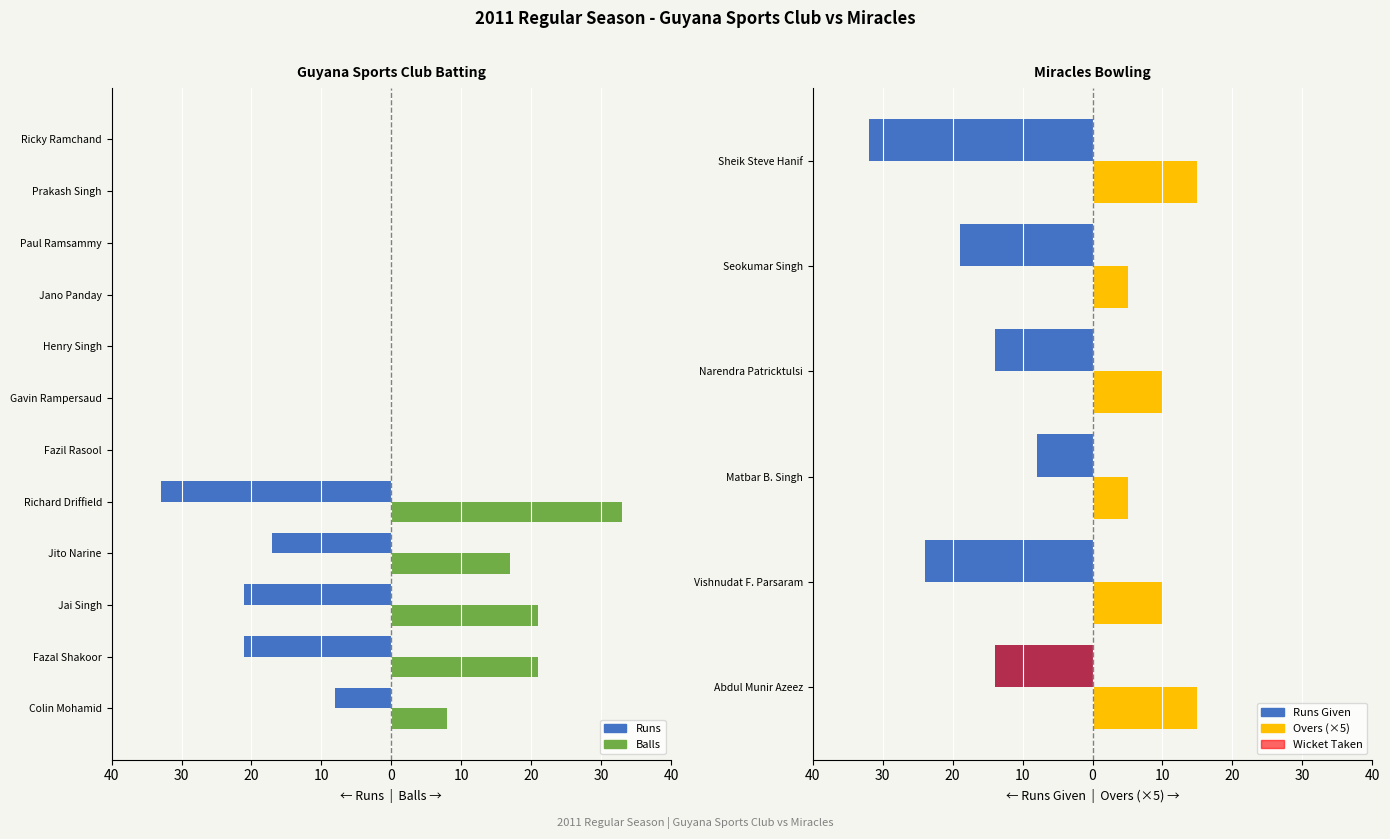

Which category has the lowest value in the Balls series?

Fazil Rasool